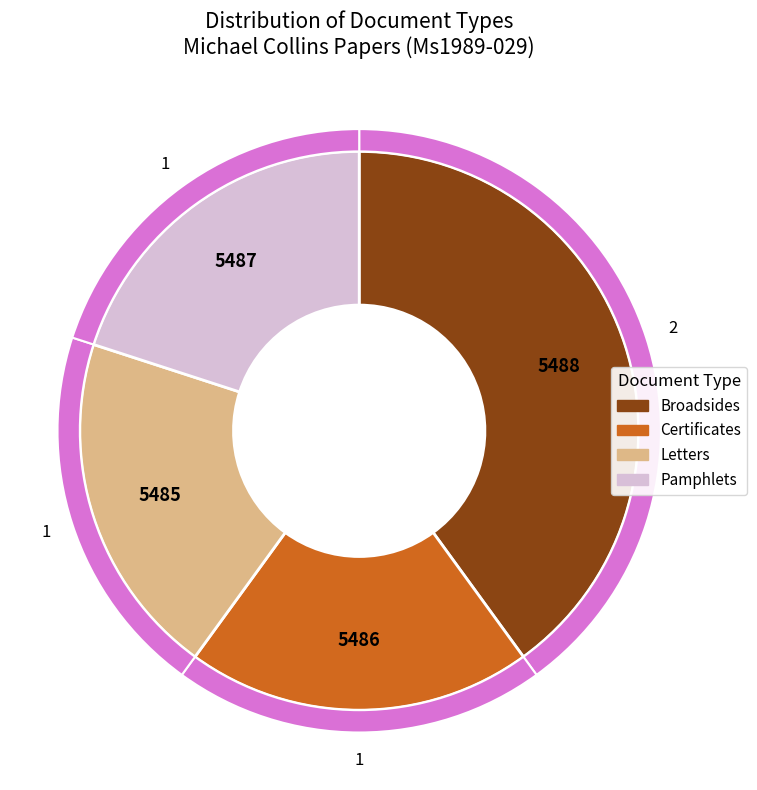

To the nearest percent, what percentage of the pie is Pamphlets?

20%